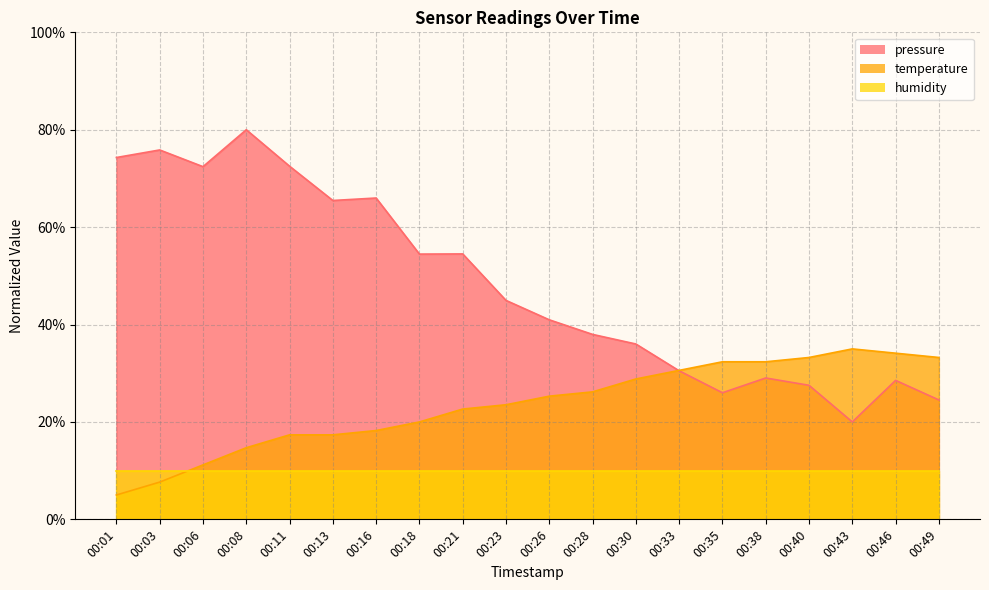

What is the difference between the maximum and minimum values in the temperature series?

30.0